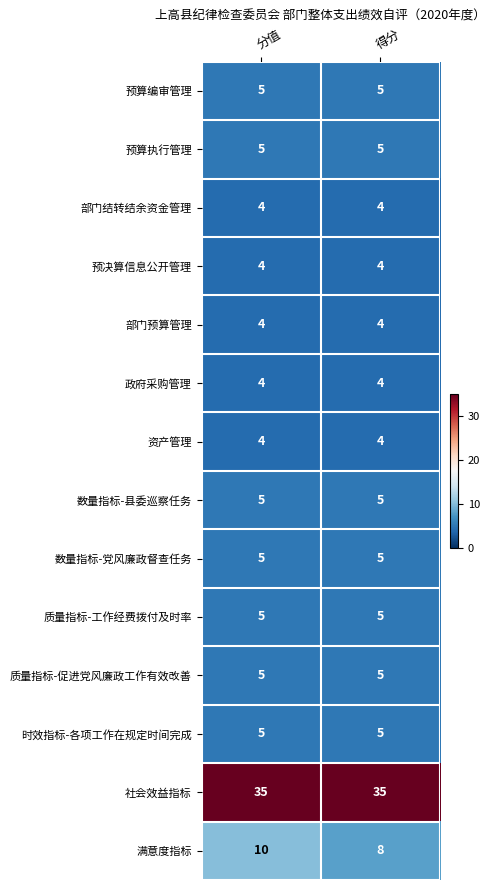

What is the total value across all series at 得分?

98